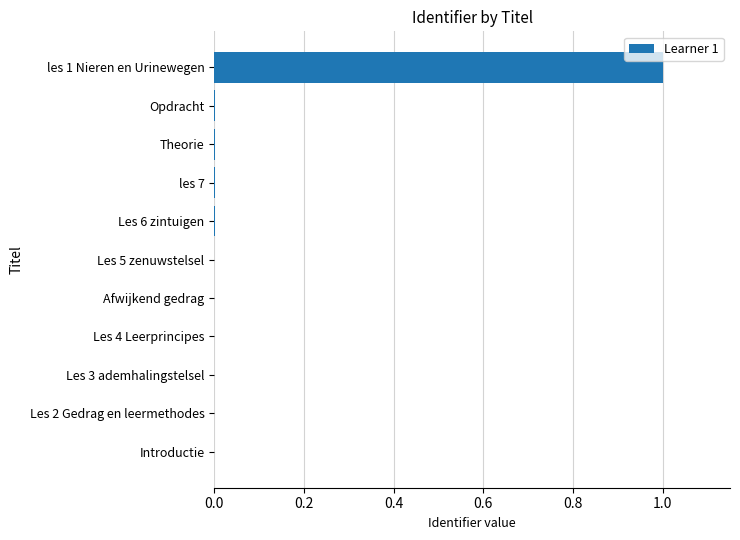

What is the maximum value shown in the chart?

1.0